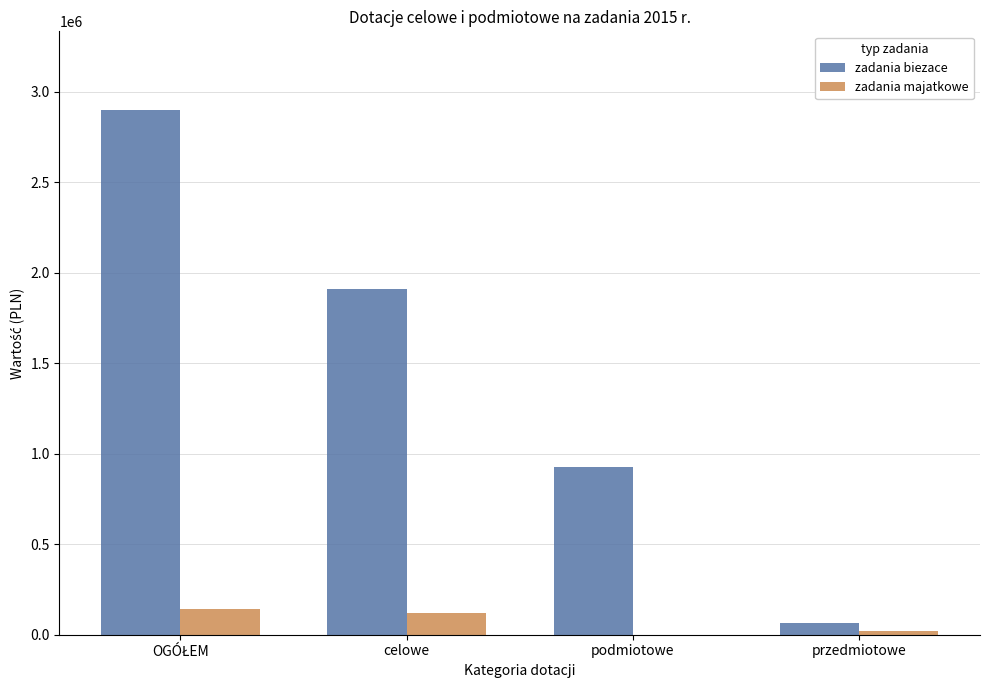

What is the sum of all zadania biezace values?

5799916